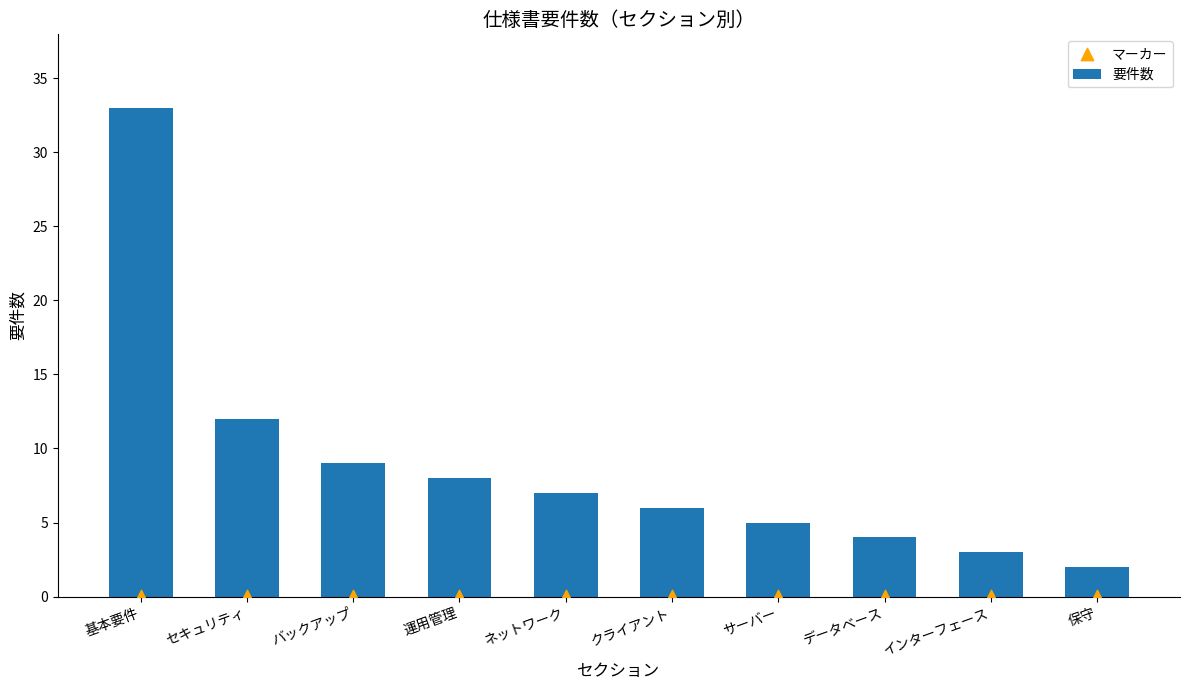

Is the value of 要件数 at クライアント greater than the value of マーカー at バックアップ?

Yes